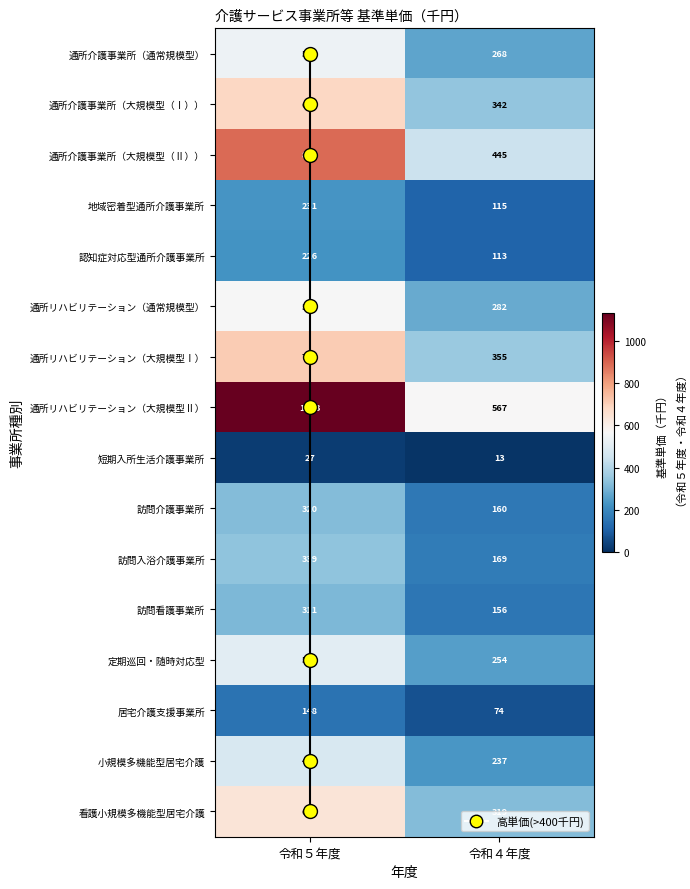

What is the difference between the 通所介護事業所（通常規模型） values at 令和４年度 and 令和５年度?

269